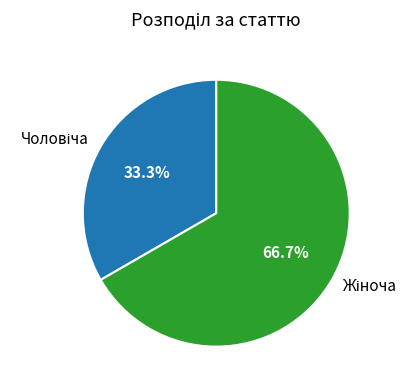

Which slice is the smallest?

Чоловіча